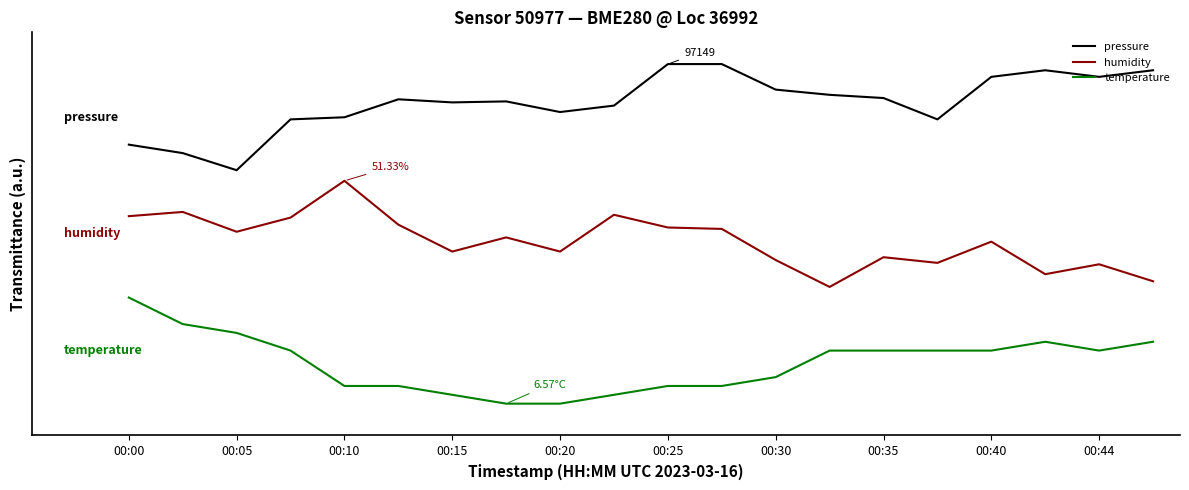

What are all the series names shown in the legend?

pressure, humidity, temperature